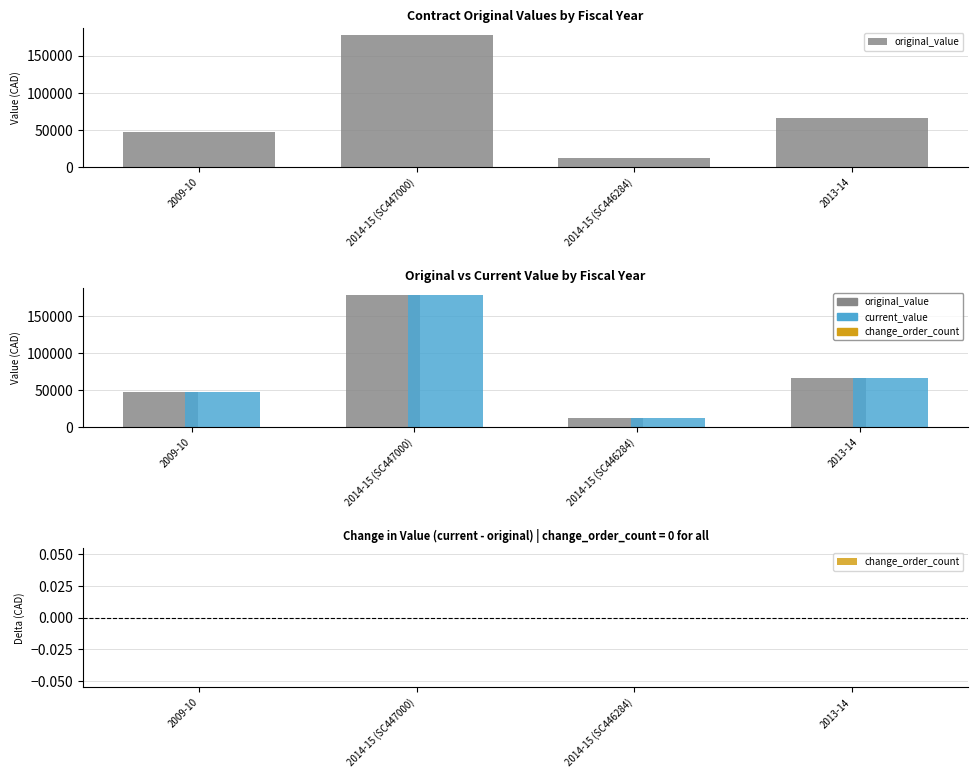

How many bars are there in total?

12